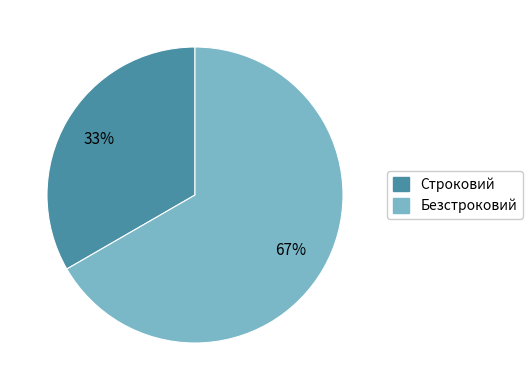

What is the majority slice?

Безстроковий